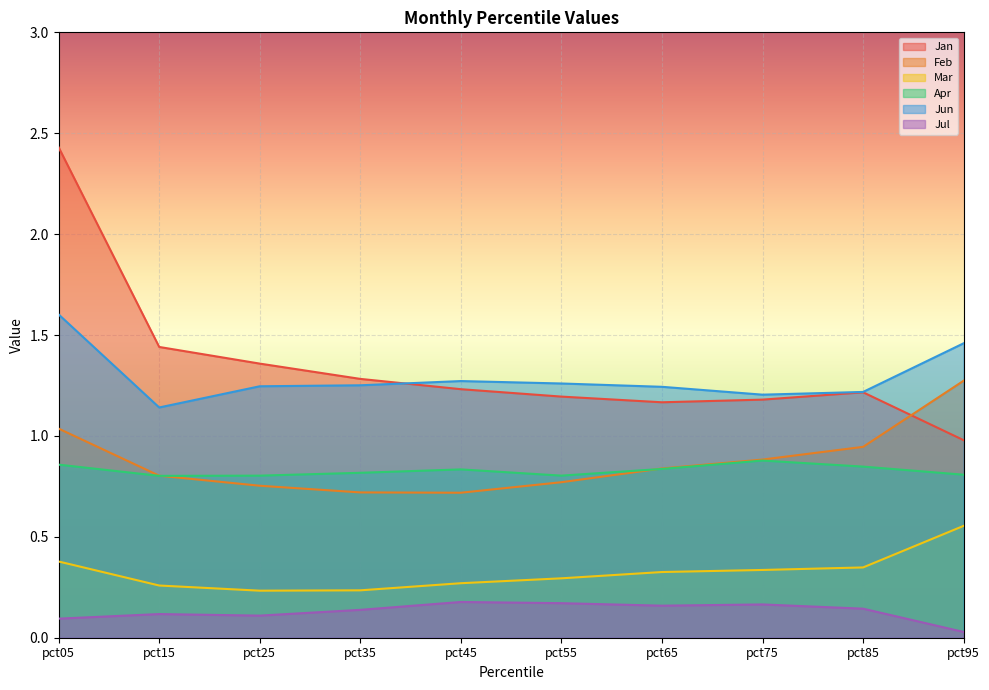

What is the difference between the maximum and minimum values in the Apr series?

0.1